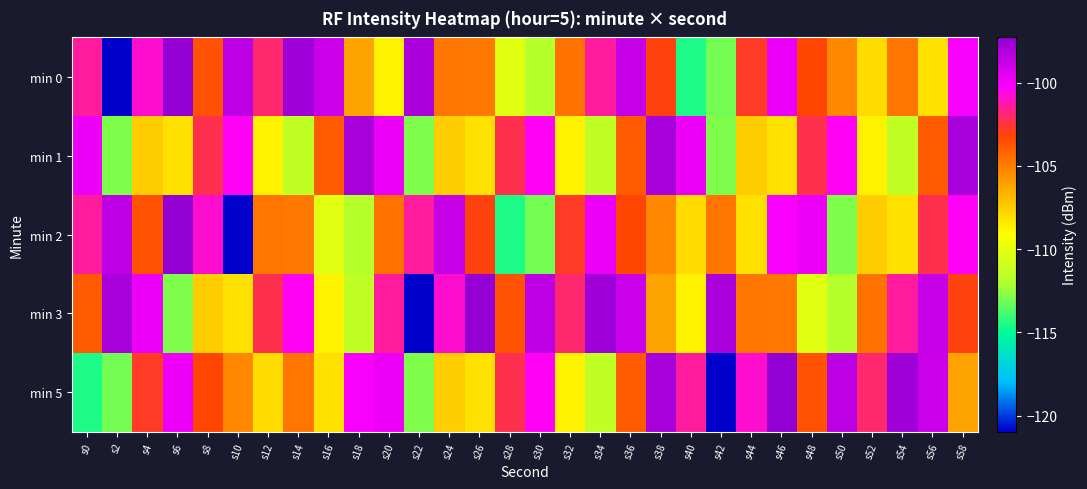

List the series in order of their peak value, highest first.

min 0, min 2, min 3, min 5, min 1